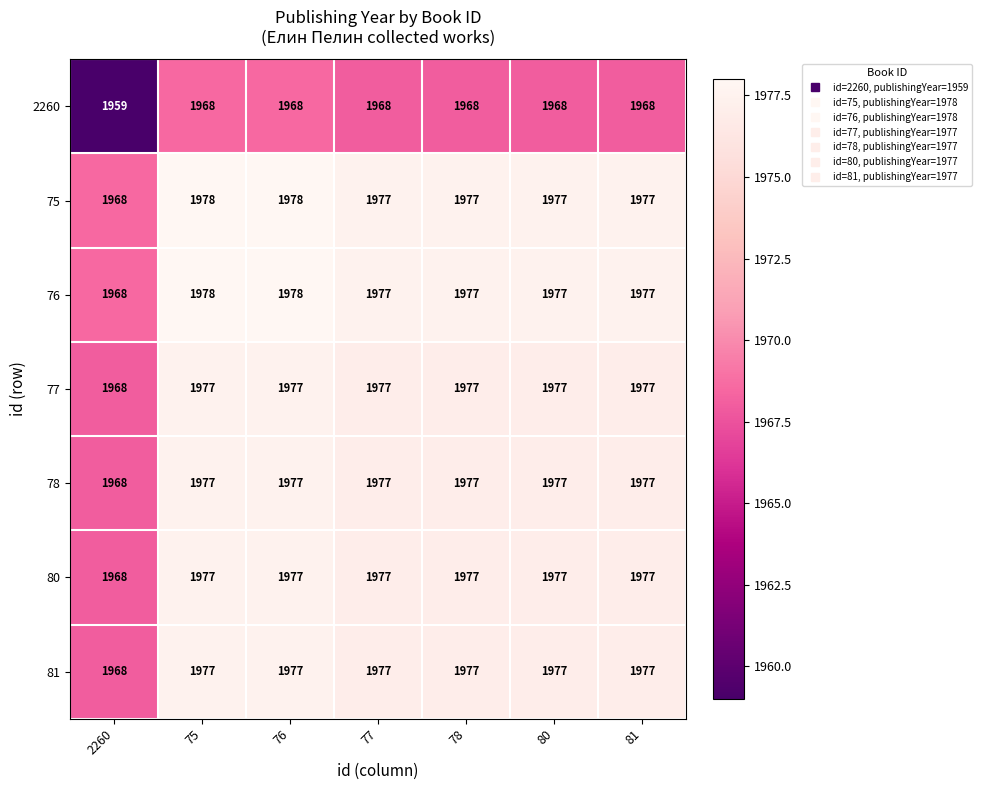

What is the maximum value for 80?

1977